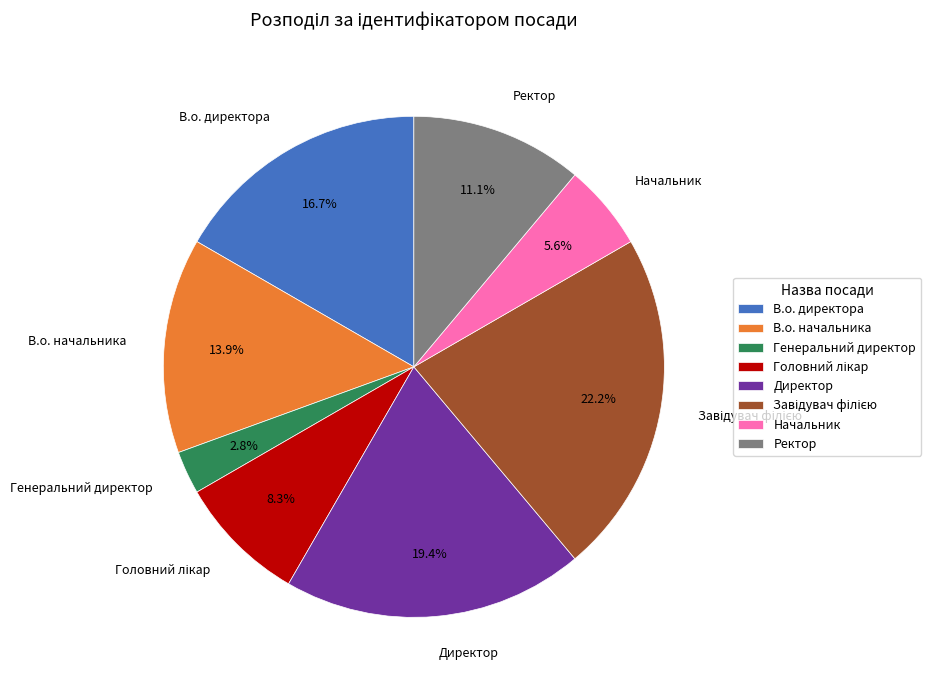

Which slice is the smallest?

Генеральний директор